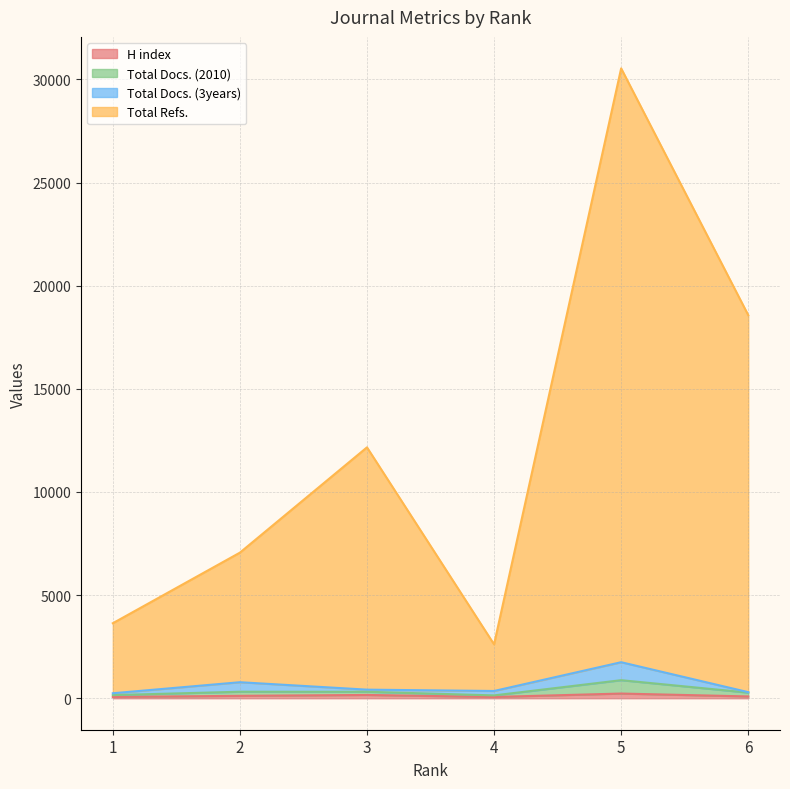

What is the difference between the second highest and second lowest values in the H index series?

96